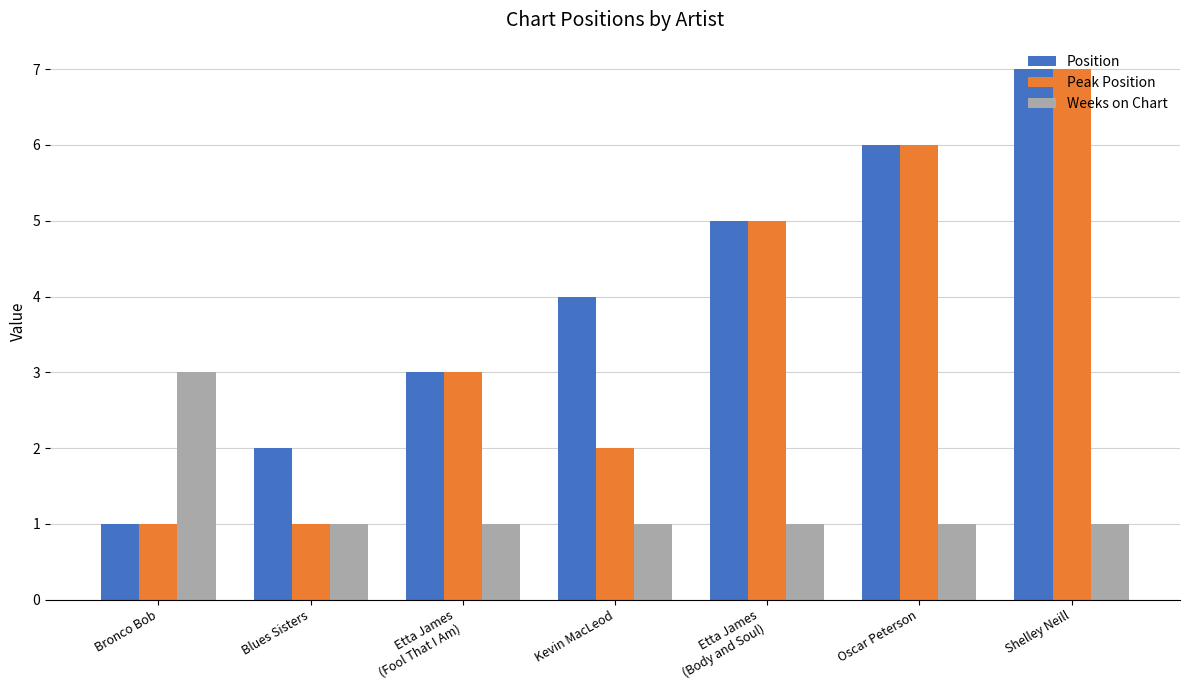

What is the average value of the Weeks on Chart series?

1